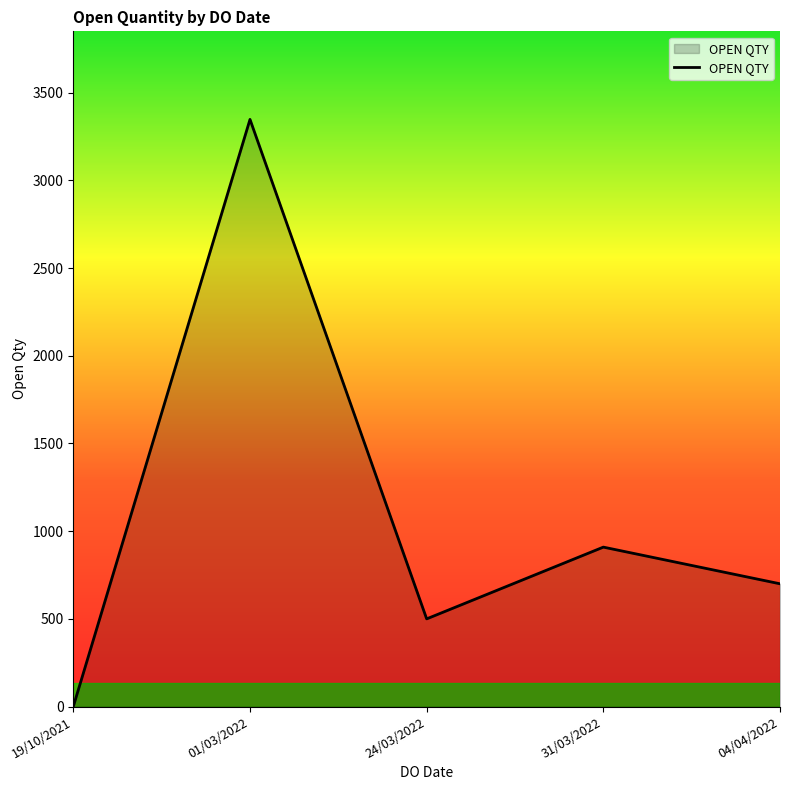

True or false: the data has more than 0 interior local peaks.

True